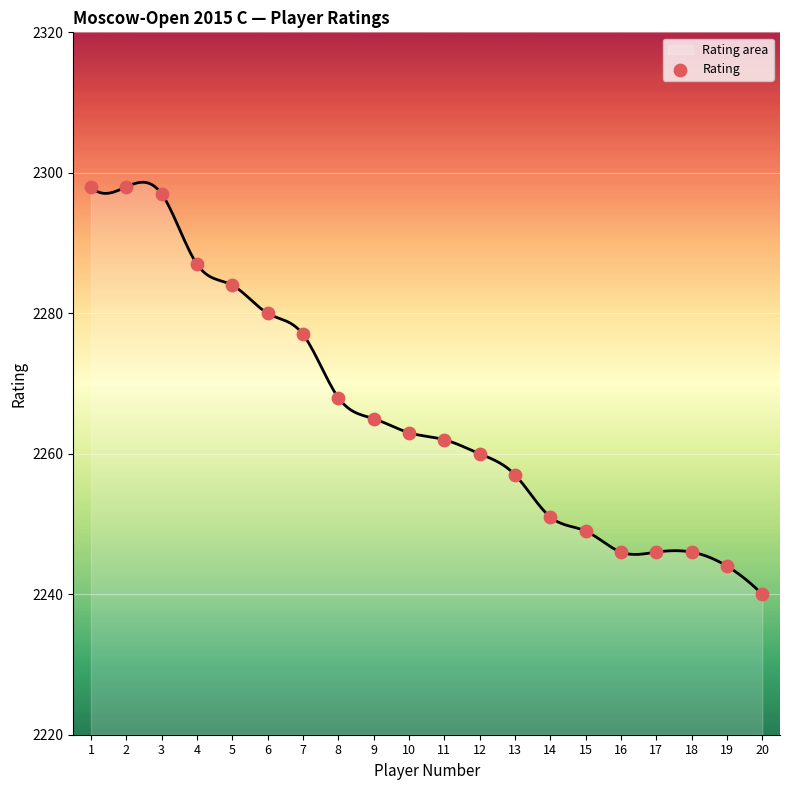

What is the change in value from 1 to 9?

-33